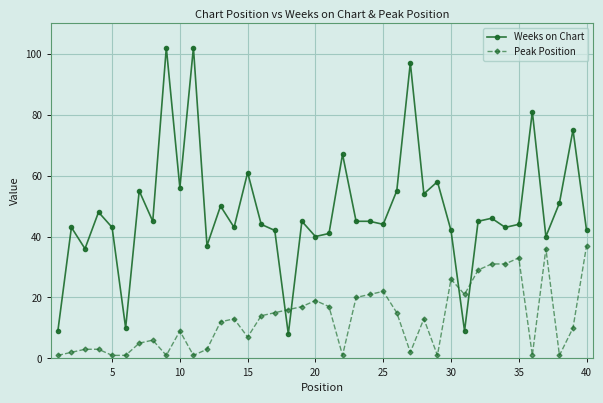

What is the highest value of the Peak Position series?

37